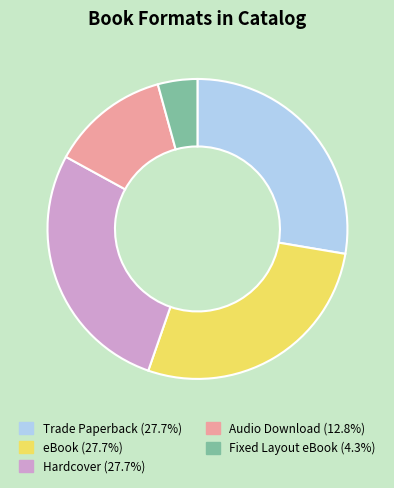

Combined, do Fixed Layout eBook and Trade Paperback account for over 50%?

No